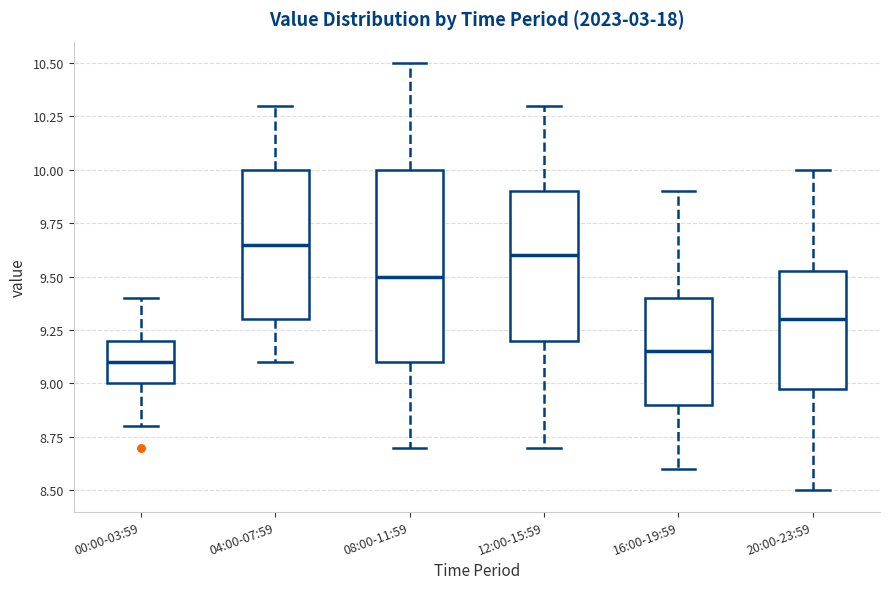

Which box is the tallest, from its lower edge to its upper edge?

08:00-11:59